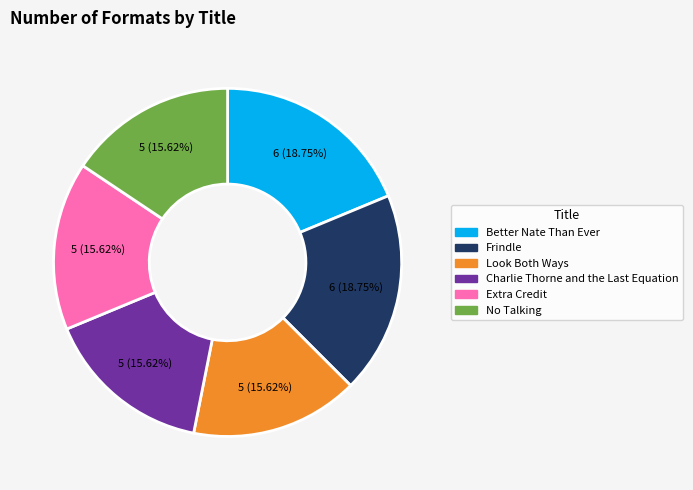

To the nearest percent, what is the difference between the largest and smallest slice percentages?

3%